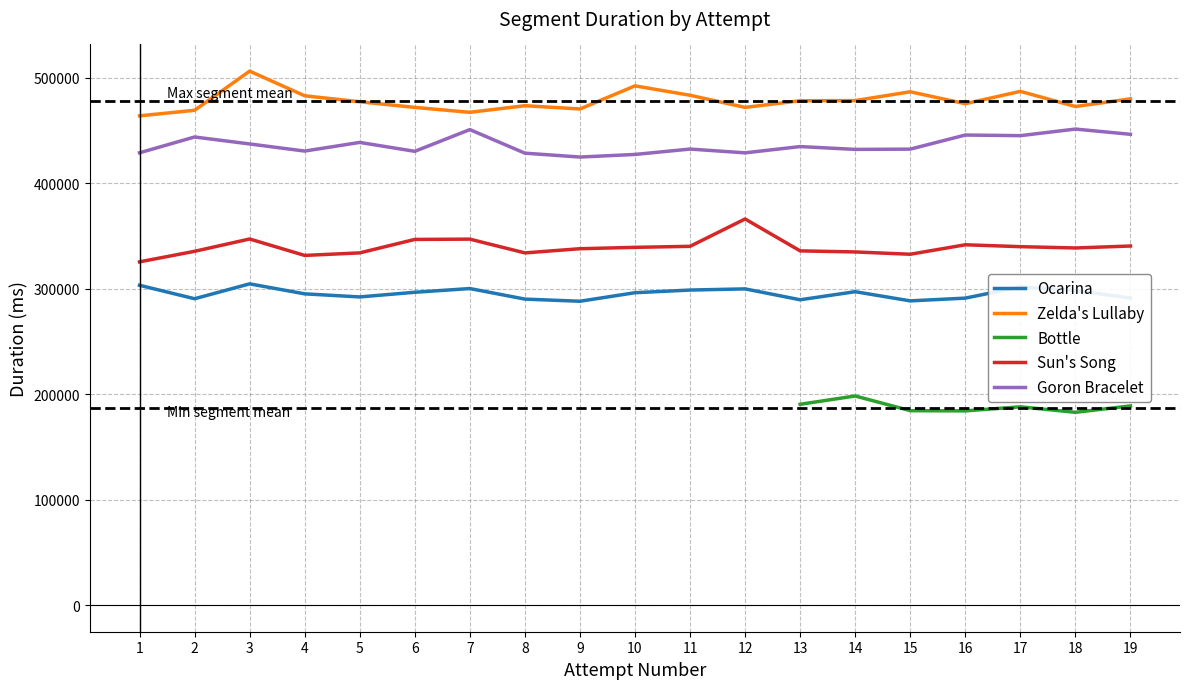

What value does the Goron Bracelet series have at 12?

428761